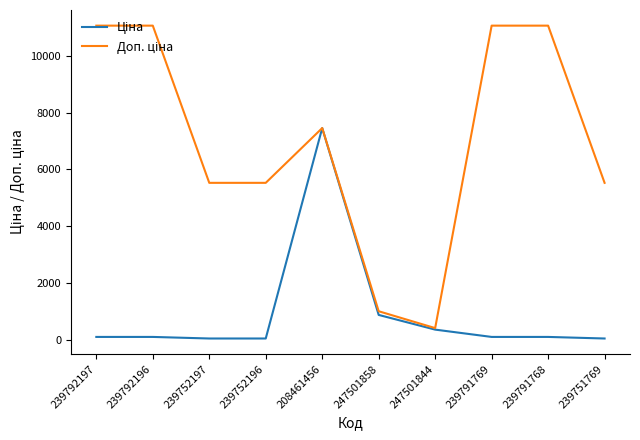

What is the maximum value shown in the chart?

11055.0